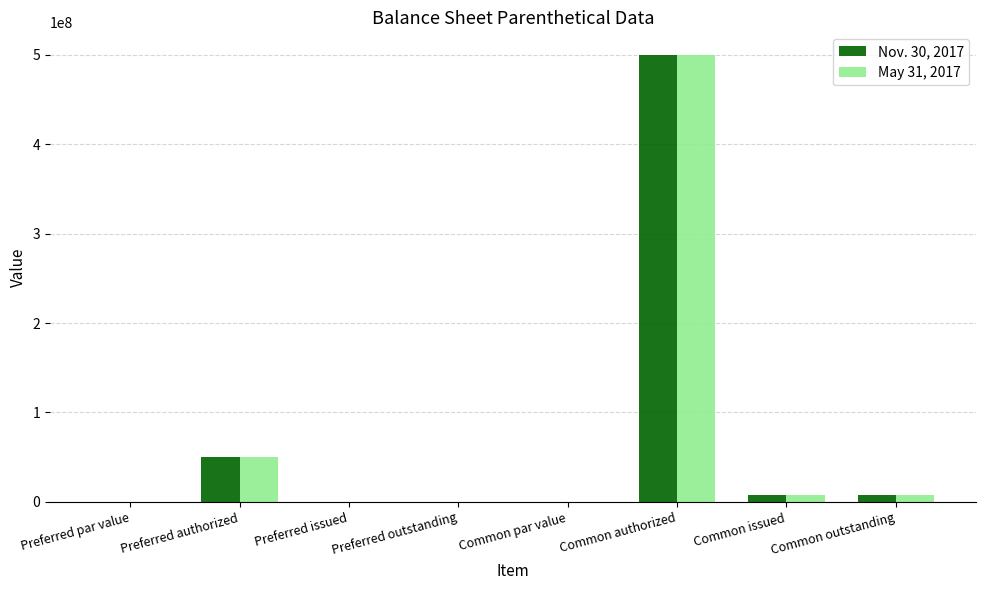

How many groups of bars are there?

8